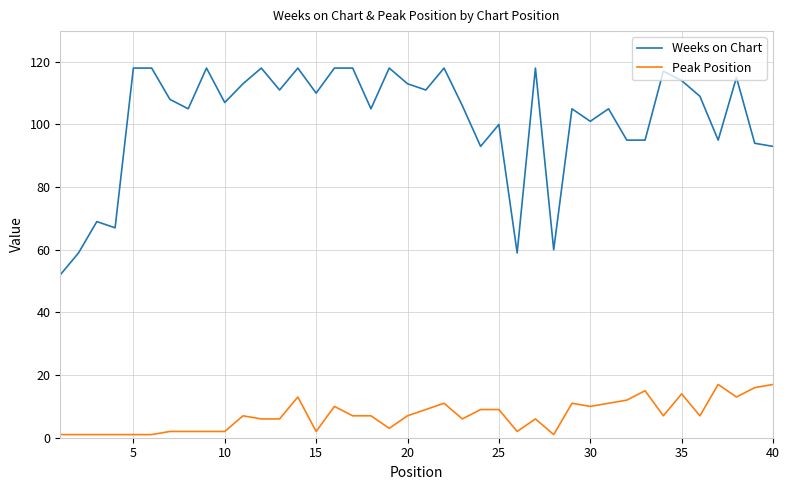

True or false: Peak Position and Weeks on Chart intersect in this chart.

False